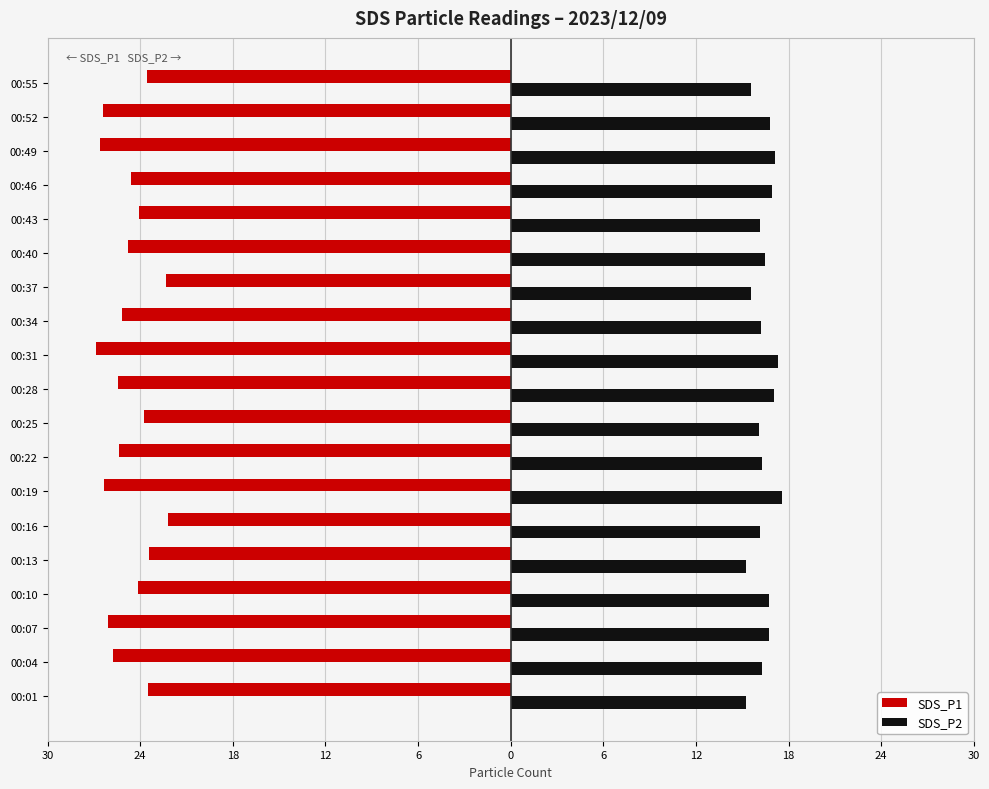

What are all the series names shown in the legend?

SDS_P1, SDS_P2